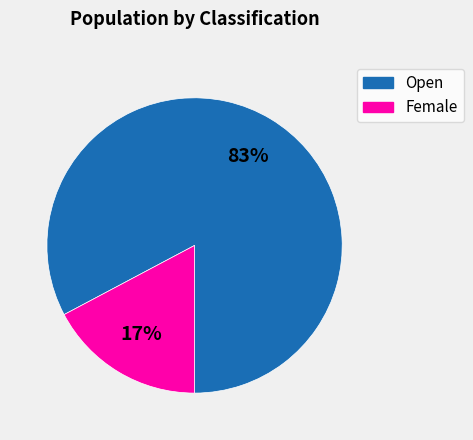

What is the largest slice in the pie chart?

Open